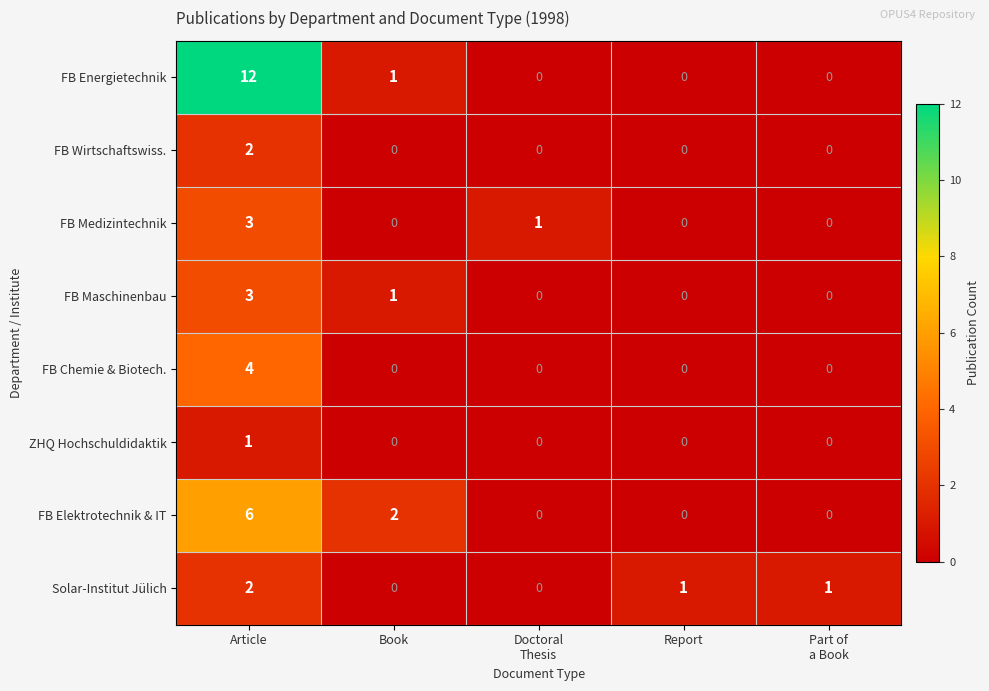

What is the difference between the maximum and second lowest values in the FB Medizintechnik series?

3